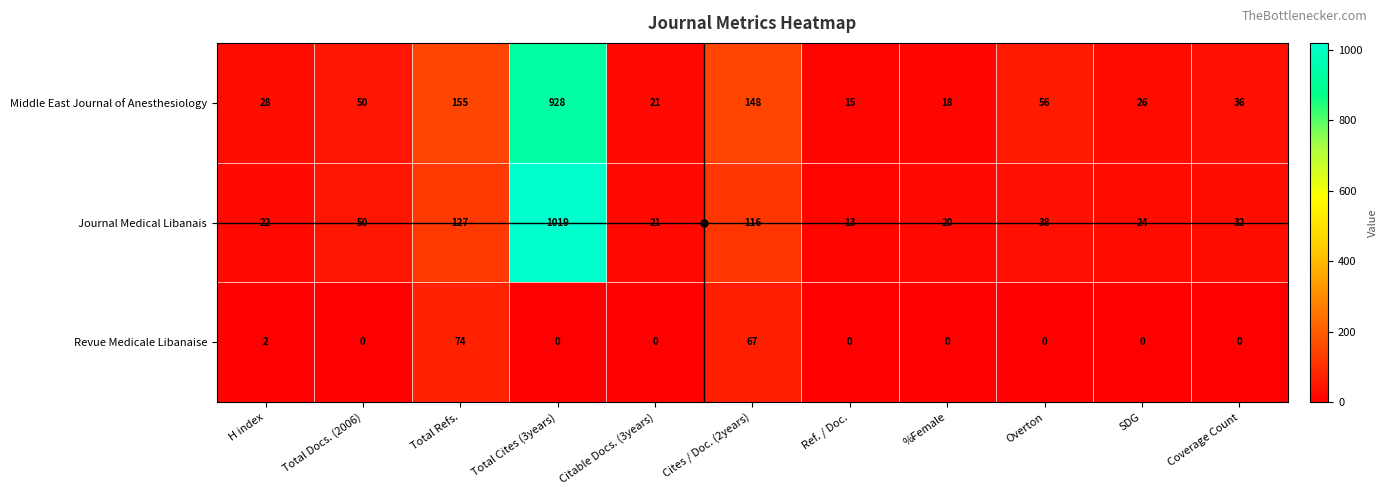

The Journal Medical Libanais series shows 52 at Overton. True or false?

False